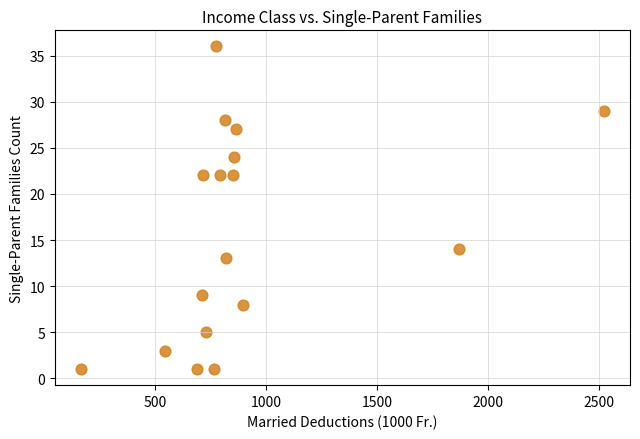

What is the range of Y values (max minus min)?

35